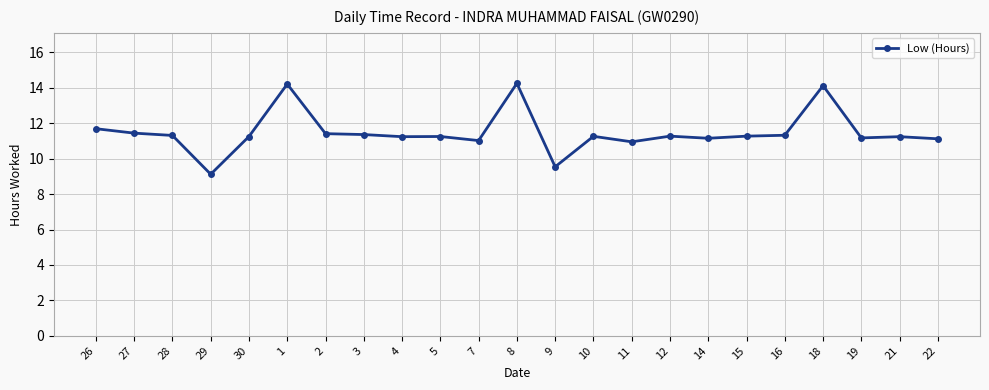

What is the sum of all values?

264.0